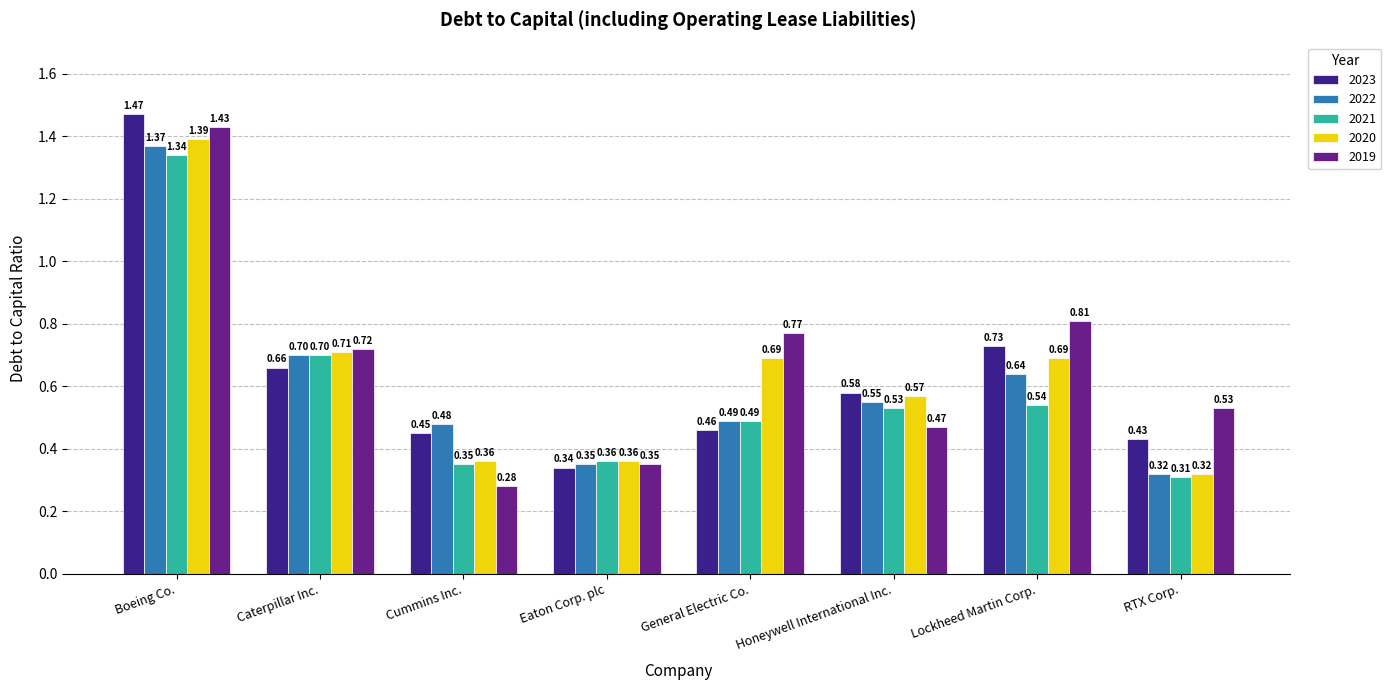

What is the total value across all series at Caterpillar Inc.?

3.5